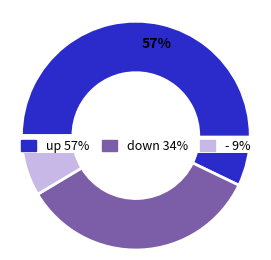

Rank the categories by value from highest to lowest.

up, down, -